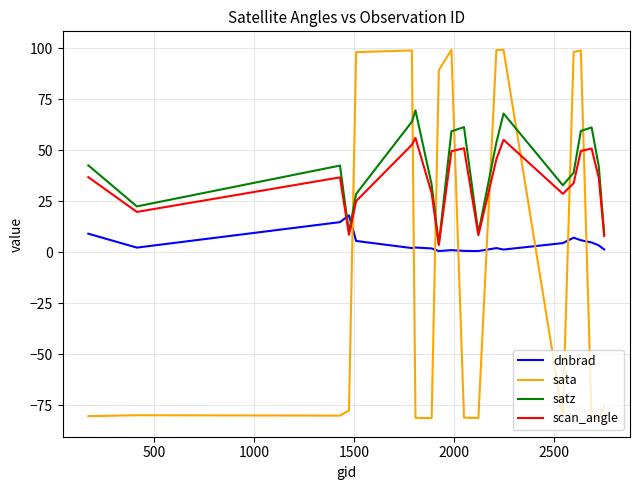

True or false: scan_angle and dnbrad intersect in this chart.

True